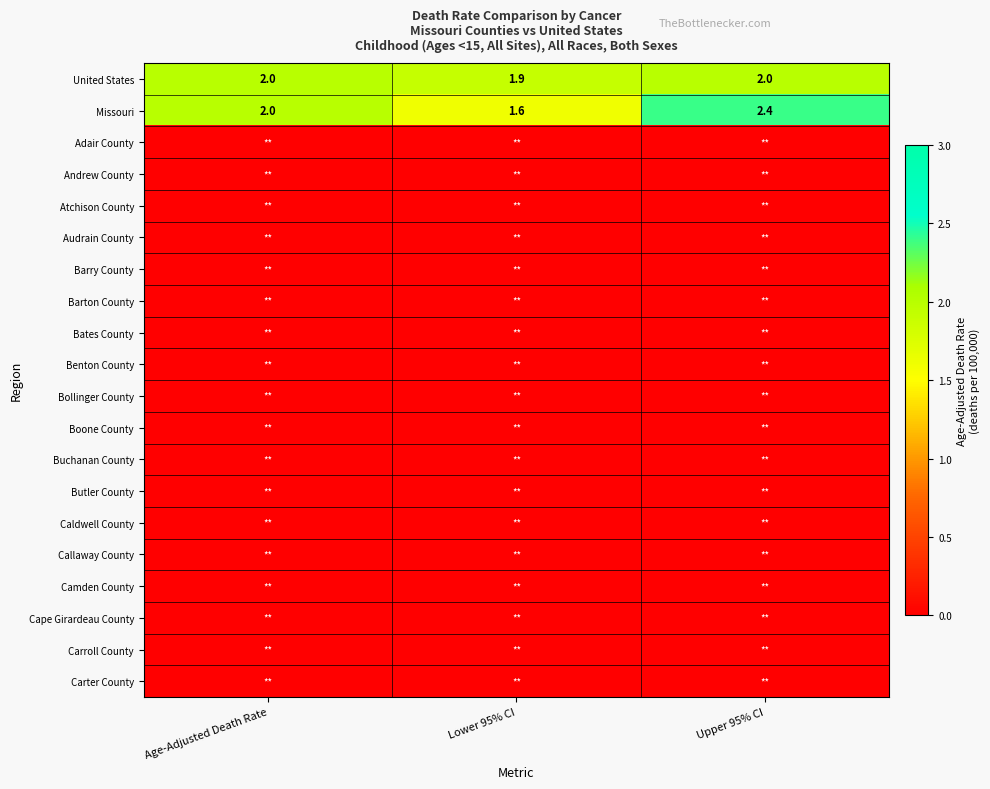

What is the total value across all series at Lower 95% CI?

3.5